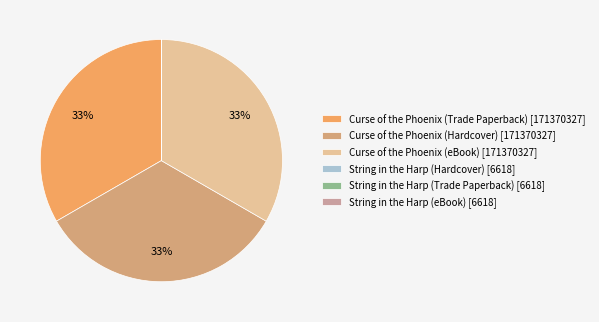

To the nearest percent, what is the difference between the String in the Harp (eBook) and Curse of the Phoenix (Hardcover) slice percentages?

33%